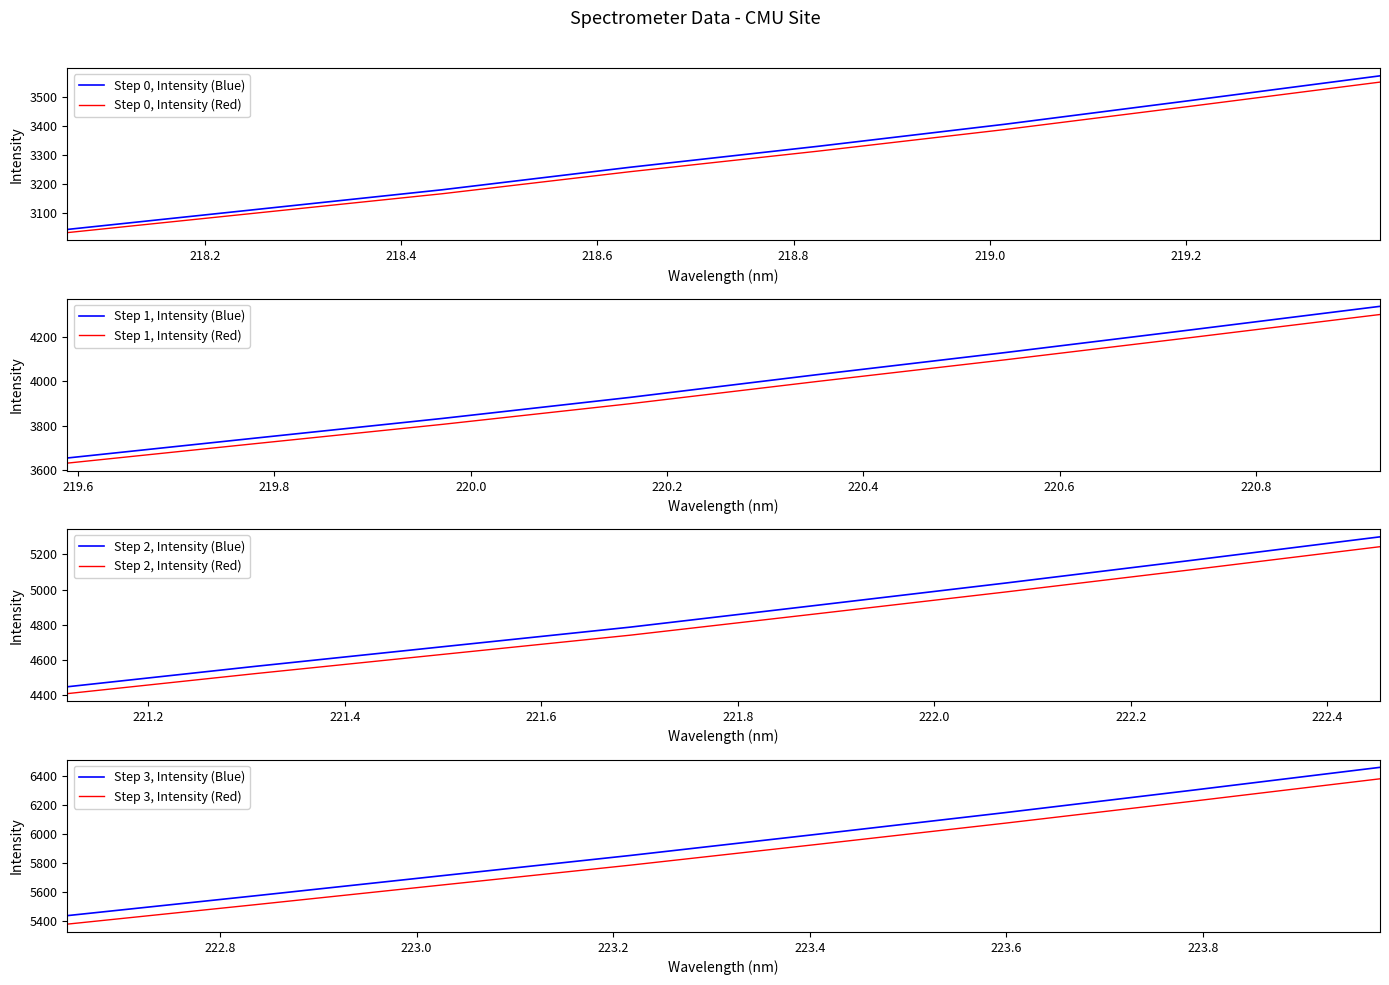

What is the average value of the Wavelength (nm) series?

221.0